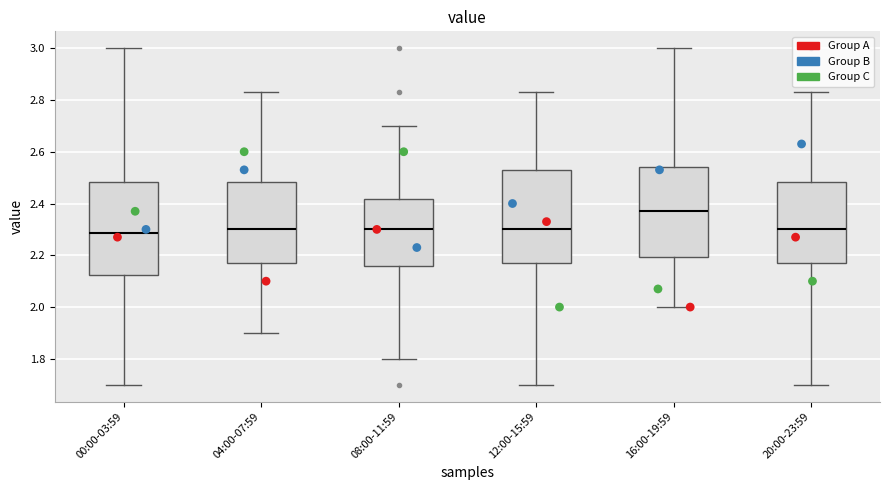

Reading left to right, read every box against the y-axis: the position of its median line, the range the box covers, and the ends of its whiskers. The values are not printed on the chart, so give them approximately, as read against the axis.

00:00-03:59: median 2.28, box 2.12 to 2.48, whiskers 1.70 to 3.00
04:00-07:59: median 2.30, box 2.18 to 2.48, whiskers 1.90 to 2.84
08:00-11:59: median 2.30, box 2.16 to 2.42, whiskers 1.80 to 2.70
12:00-15:59: median 2.30, box 2.18 to 2.54, whiskers 1.70 to 2.84
16:00-19:59: median 2.38, box 2.20 to 2.54, whiskers 2.00 to 3.00
20:00-23:59: median 2.30, box 2.18 to 2.48, whiskers 1.70 to 2.84